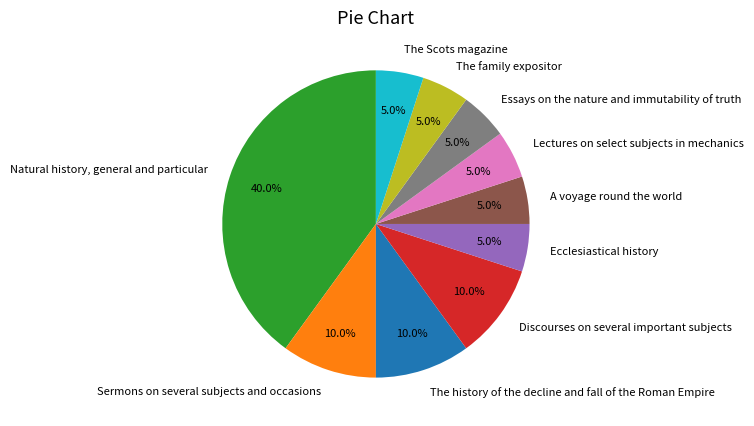

Between A voyage round the world and Sermons on several subjects and occasions, which is larger?

Sermons on several subjects and occasions